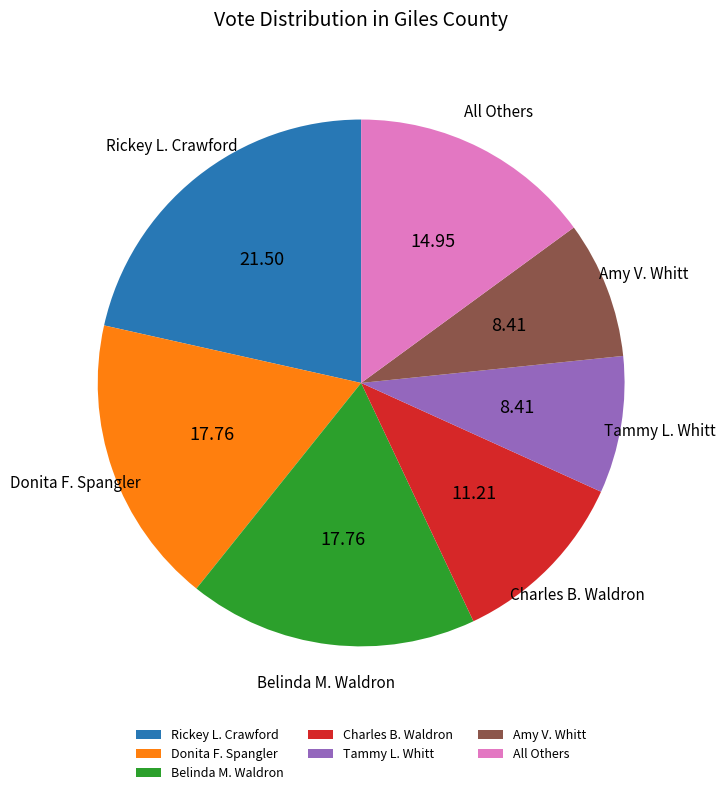

How many slices are in this pie chart?

7